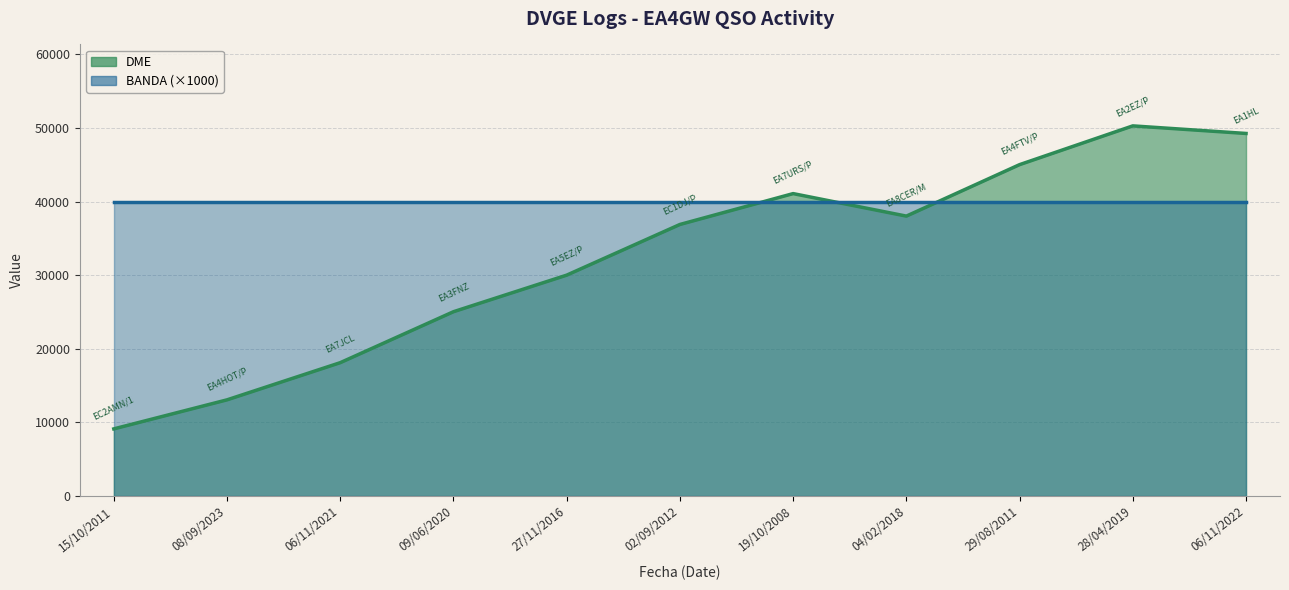

What is the ratio of the value at 02/09/2012 to the value at 06/11/2021?

2.0